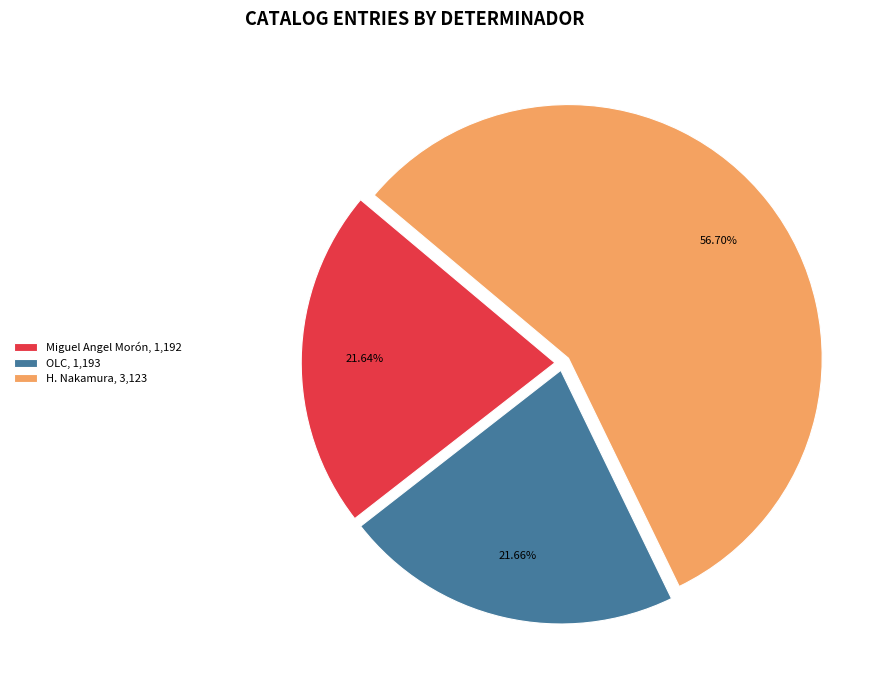

To the nearest percent, what is the average slice percentage?

33%